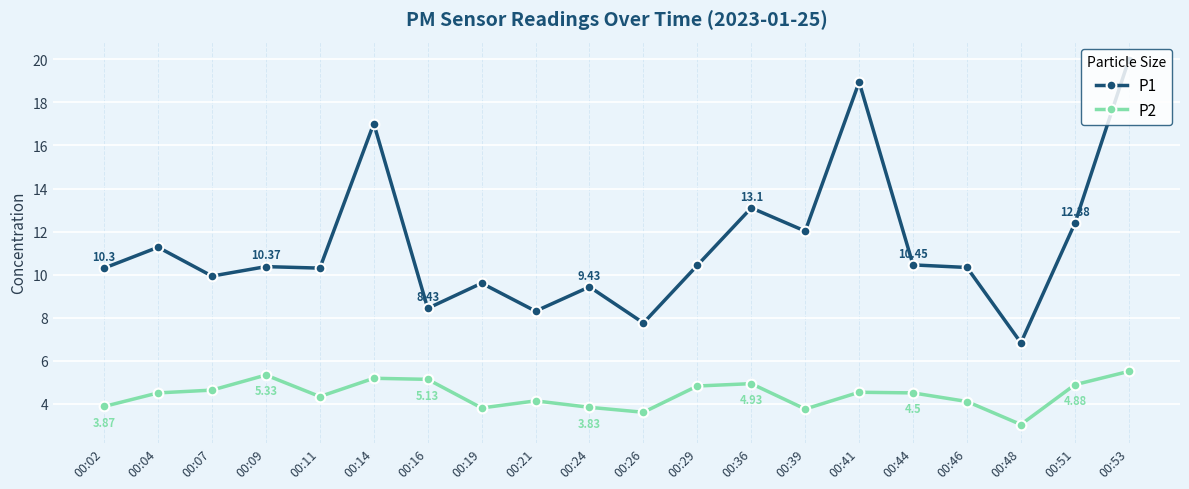

At which label does P1 first exceed 10?

00:02